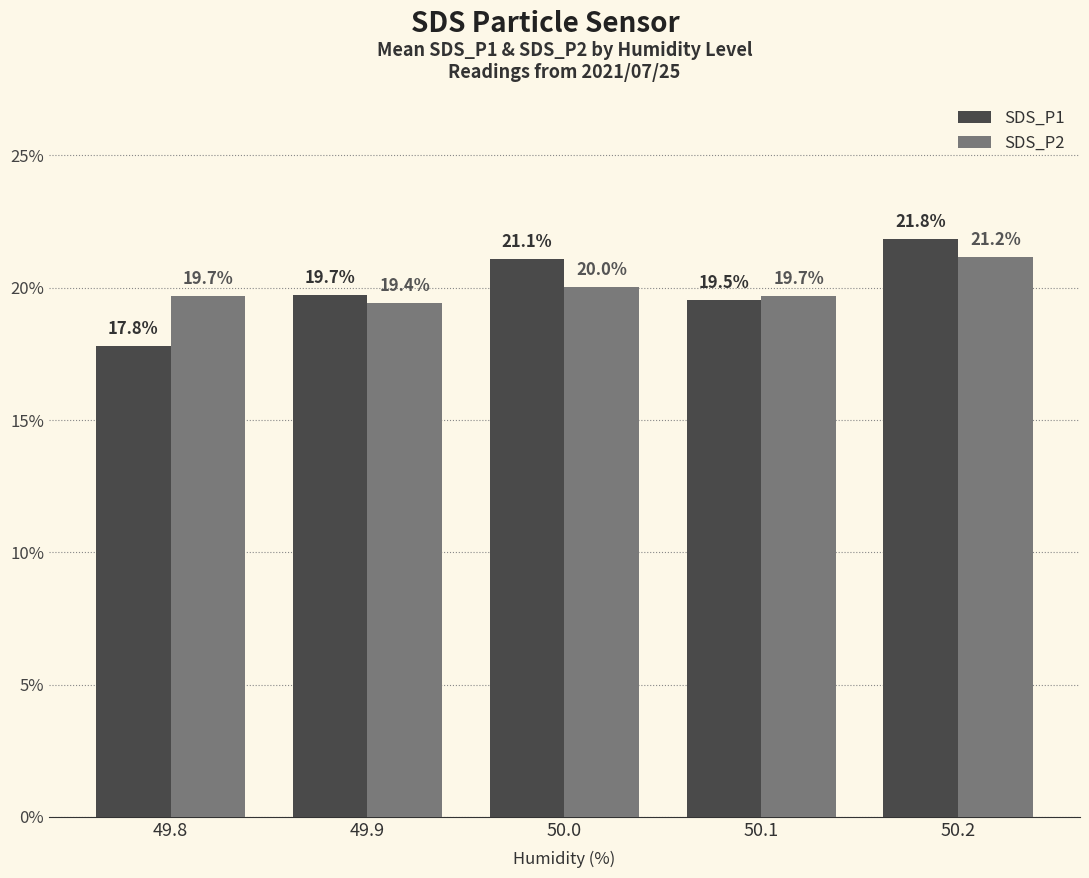

Where is SDS_P1 nearest to the value 19?

50.1